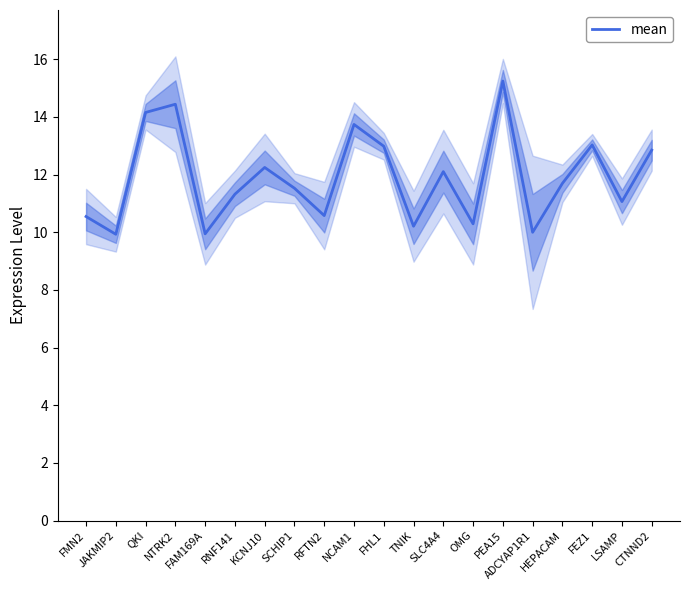

Reading left to right, transcribe all the data shown in this chart.

FMN2=10.5	JAKMIP2=9.9	QKI=14.2	NTRK2=14.4	FAM169A=9.9	RNF141=11.3	KCNJ10=12.2	SCHIP1=11.5	RFTN2=10.6	NCAM1=13.7	FHL1=13.0	TNIK=10.2	SLC4A4=12.1	OMG=10.3	PEA15=15.2	ADCYAP1R1=10.0	HEPACAM=11.7	FEZ1=13.0	LSAMP=11.1	CTNND2=12.8